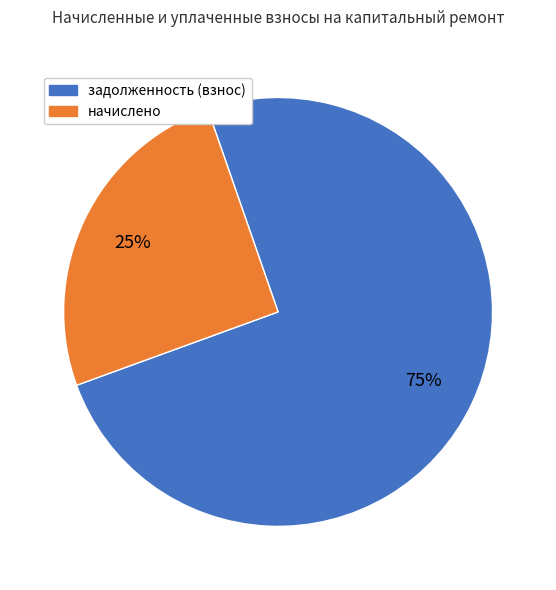

To the nearest percent, what is the difference between the largest and smallest slice percentages?

50%